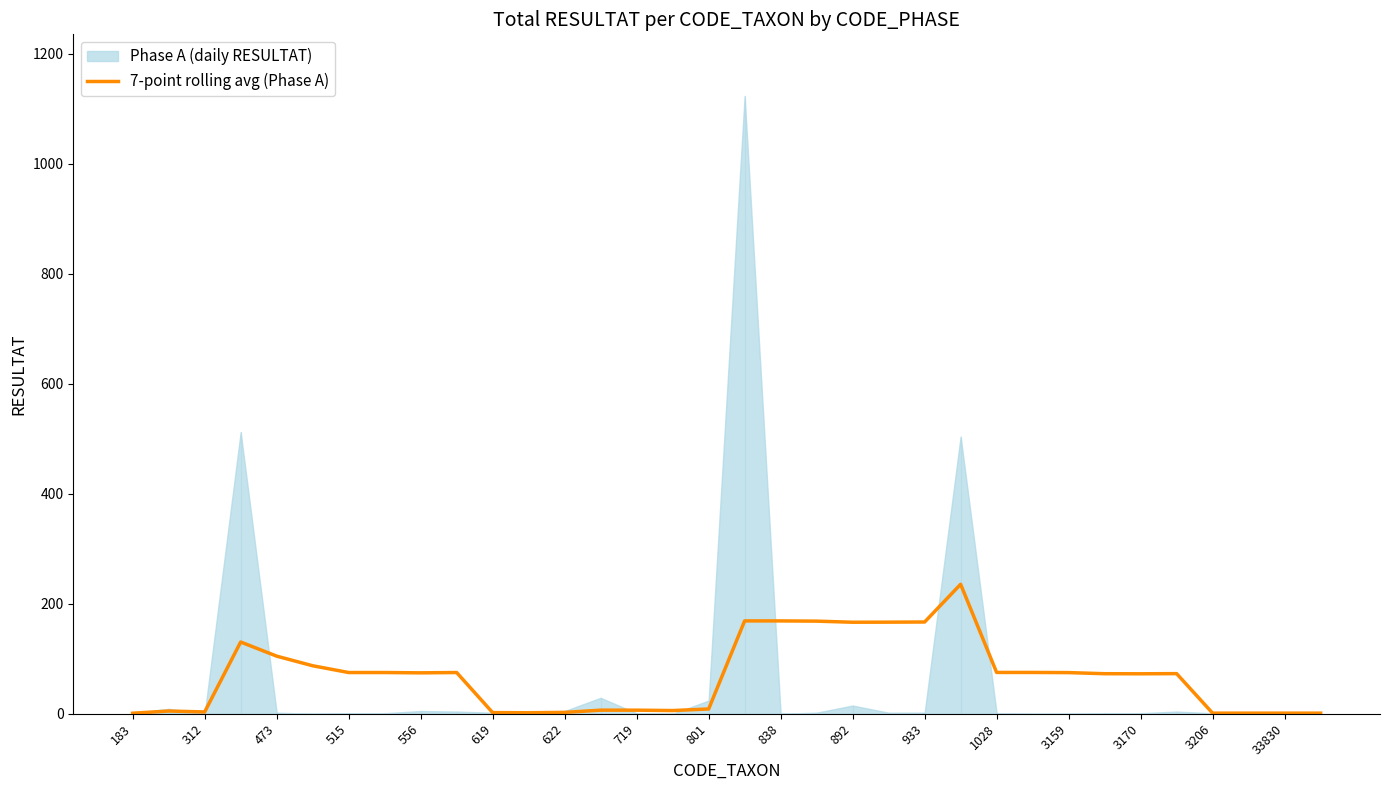

The value of 7-point rolling avg (Phase A) at 3159 is 31.7. True or false?

False